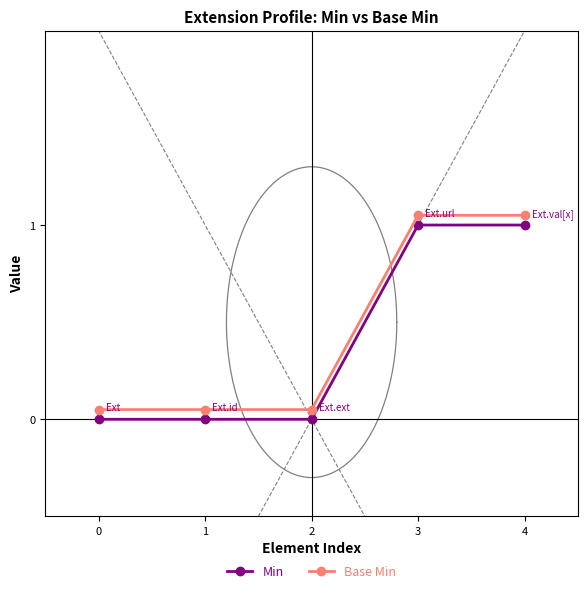

Between 1 and 4, which is larger?

4